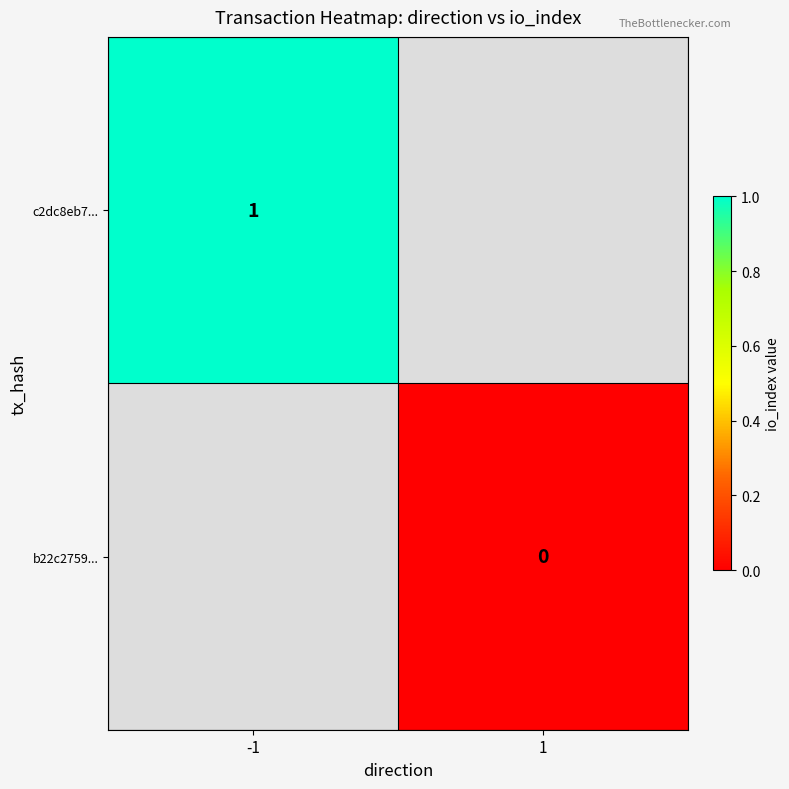

Which label corresponds to the smallest value in the chart?

1